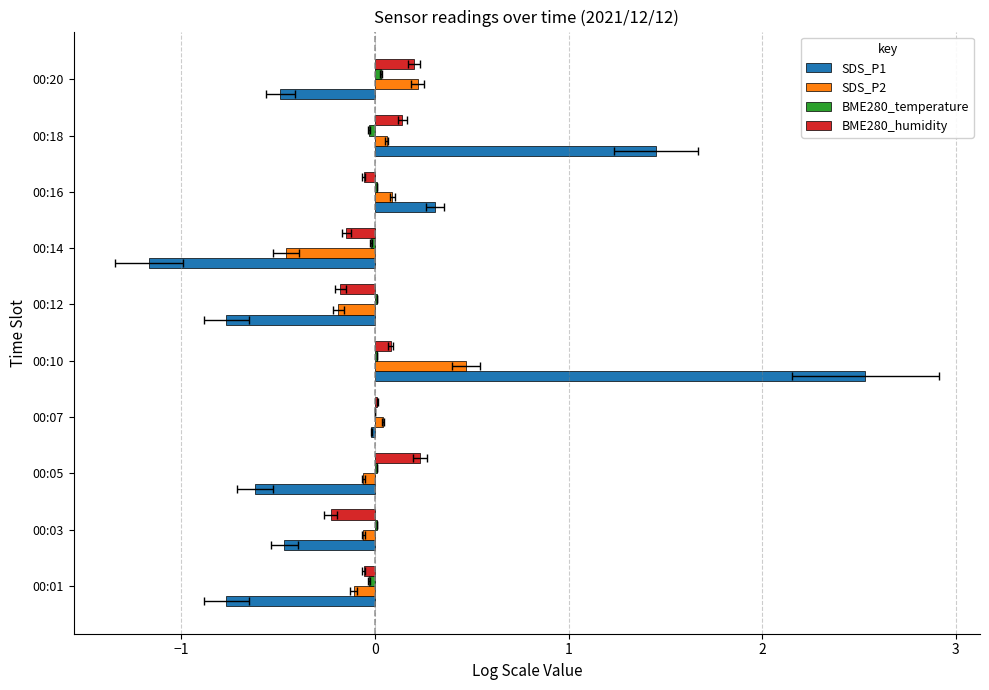

The BME280_humidity series shows 0.3 at 00:05. True or false?

False